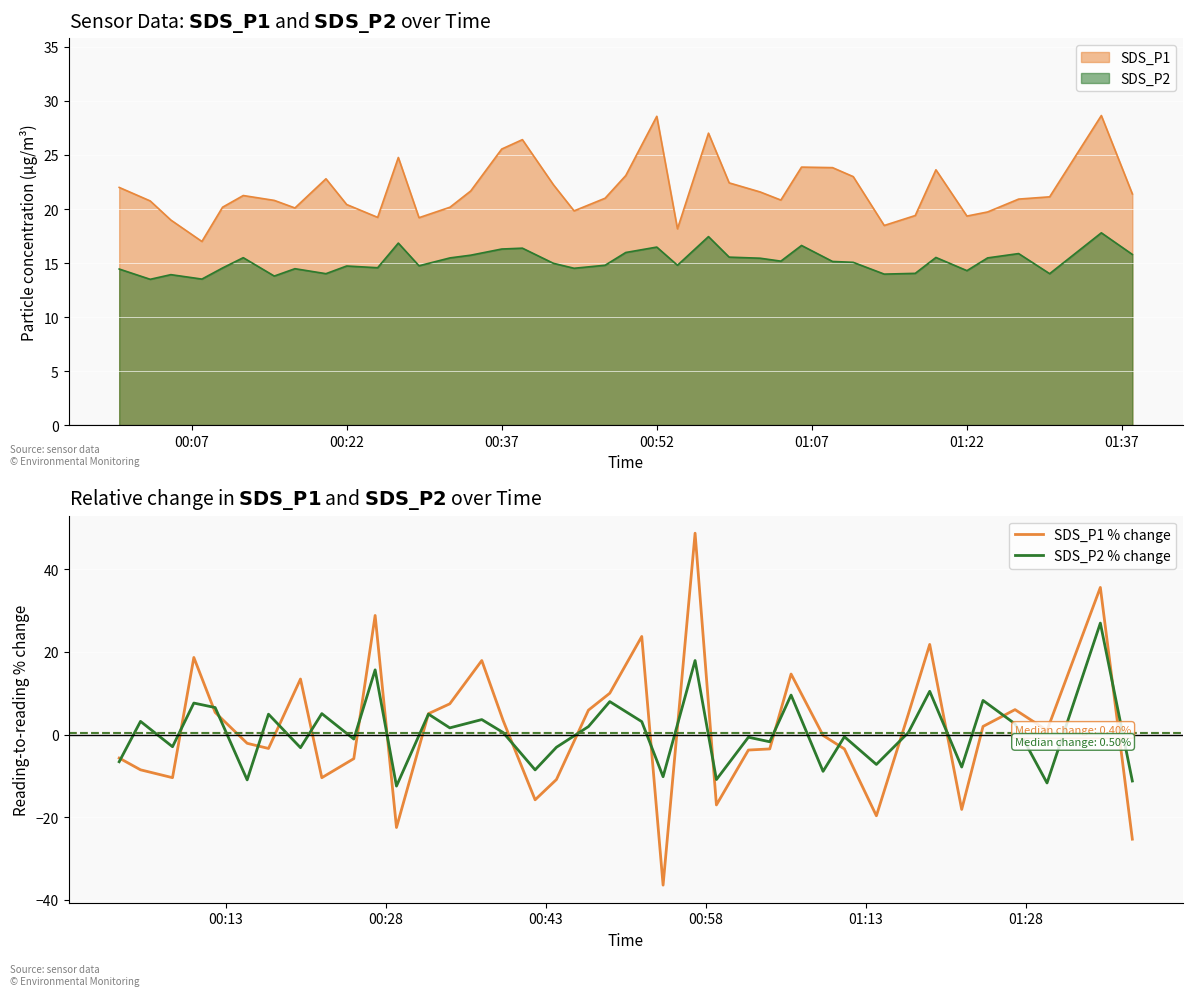

What is the lowest value of the SDS_P1 series?

17.0